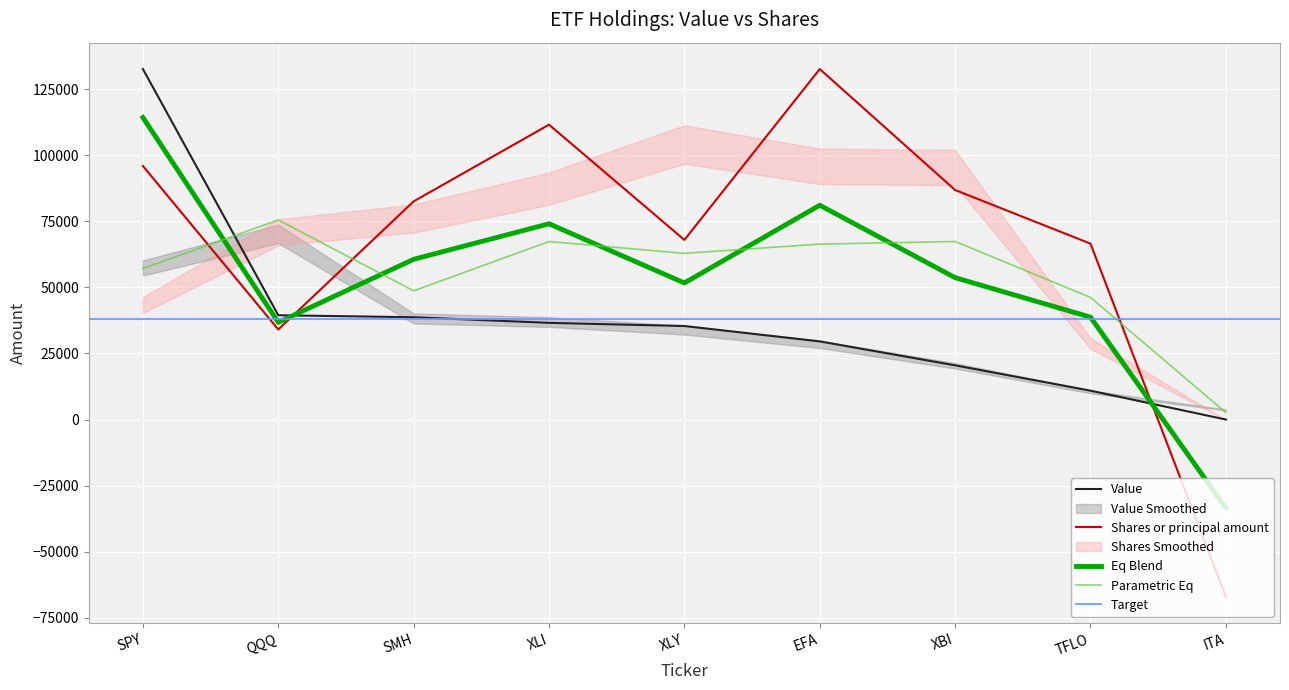

Which series changed the most between SPY and QQQ?

Value